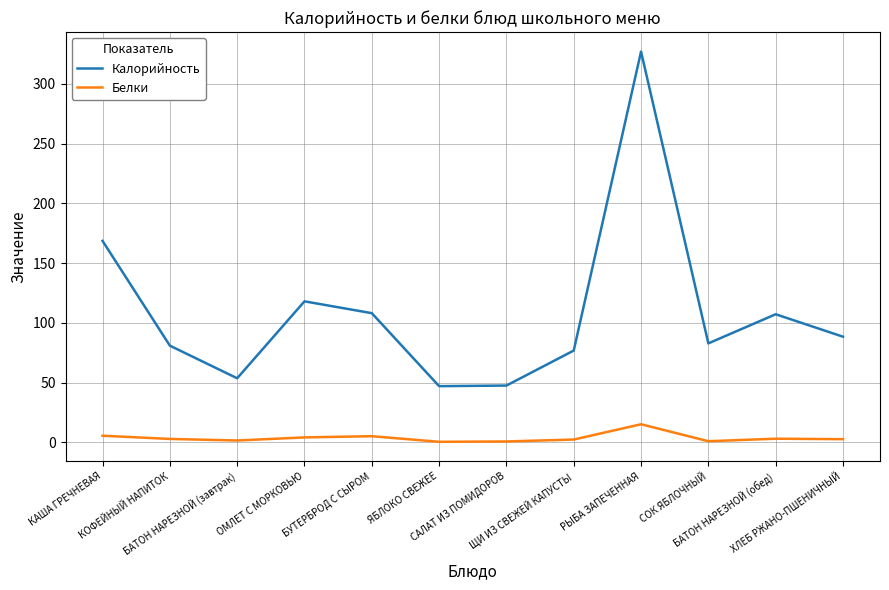

At which category does the chart reach its peak across all series?

РЫБА ЗАПЕЧЕННАЯ